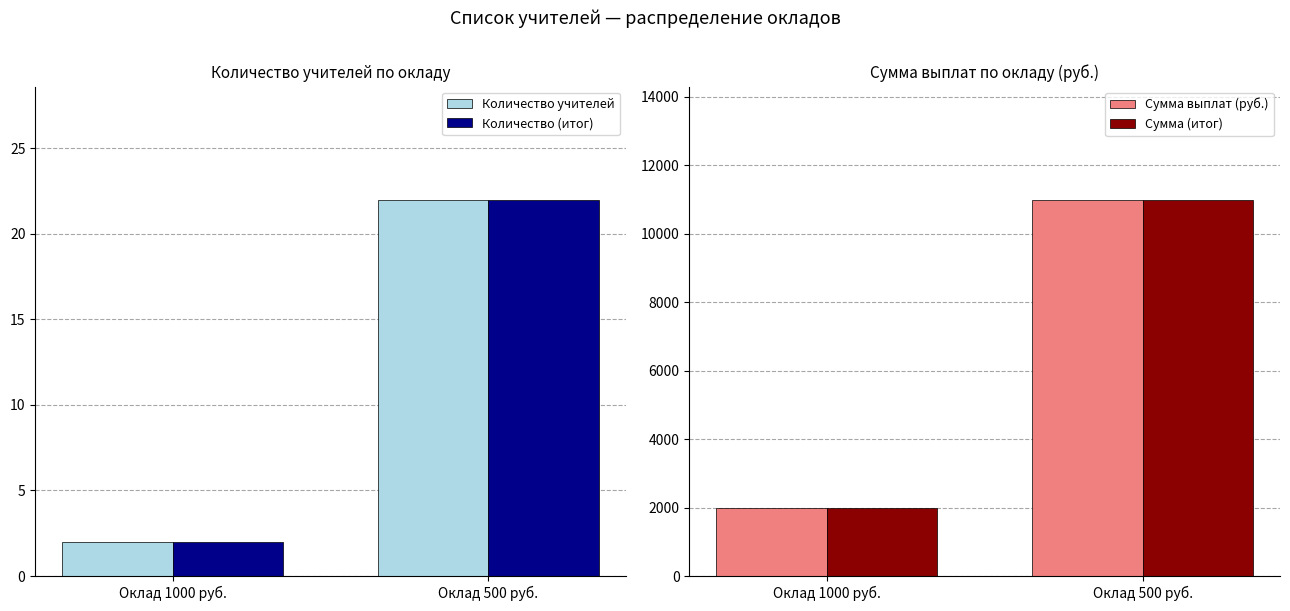

Where is Сумма выплат (руб.) nearest to the value 6500?

Оклад 1000 руб.